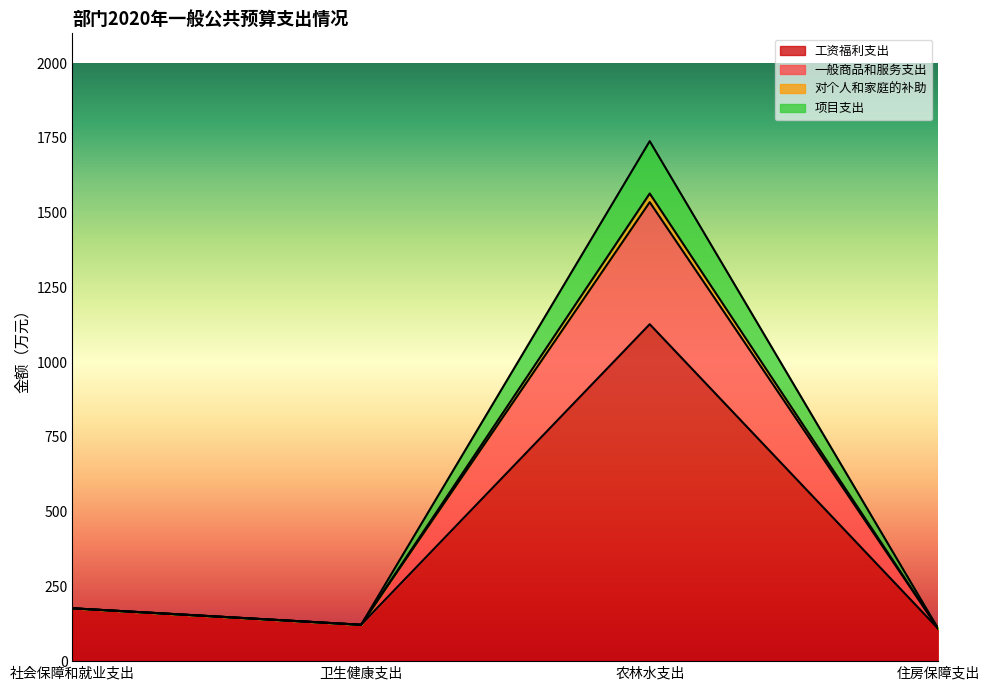

What is the difference between the second highest and second lowest values in the 工资福利支出 series?

55.1